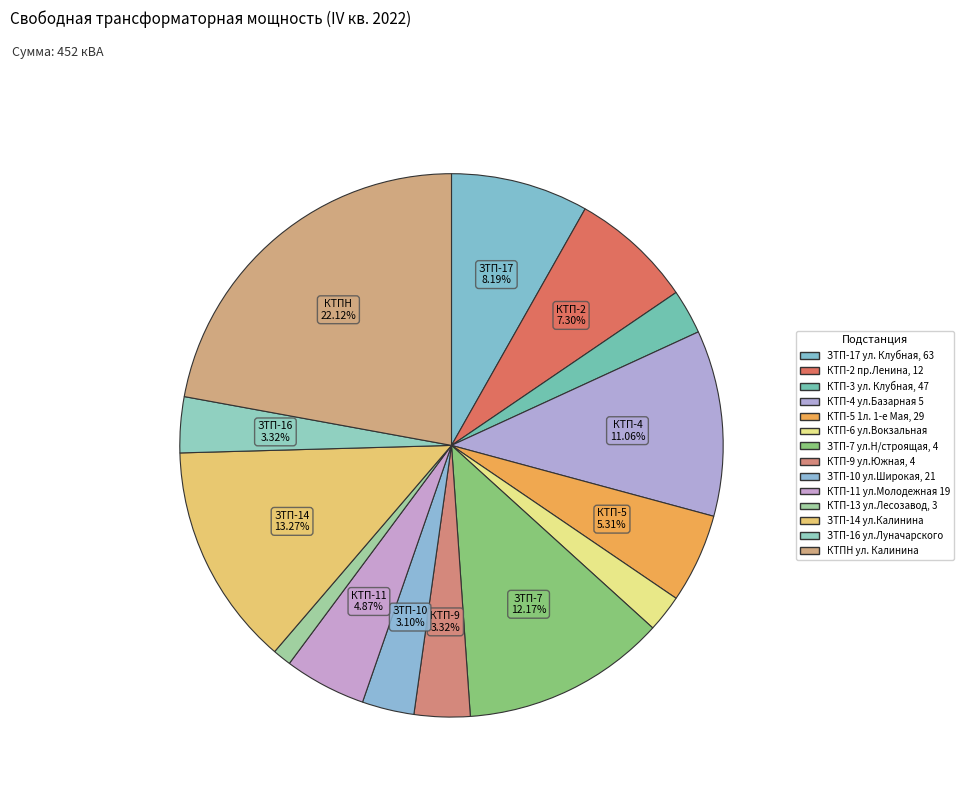

Count the number of slices in the pie.

14